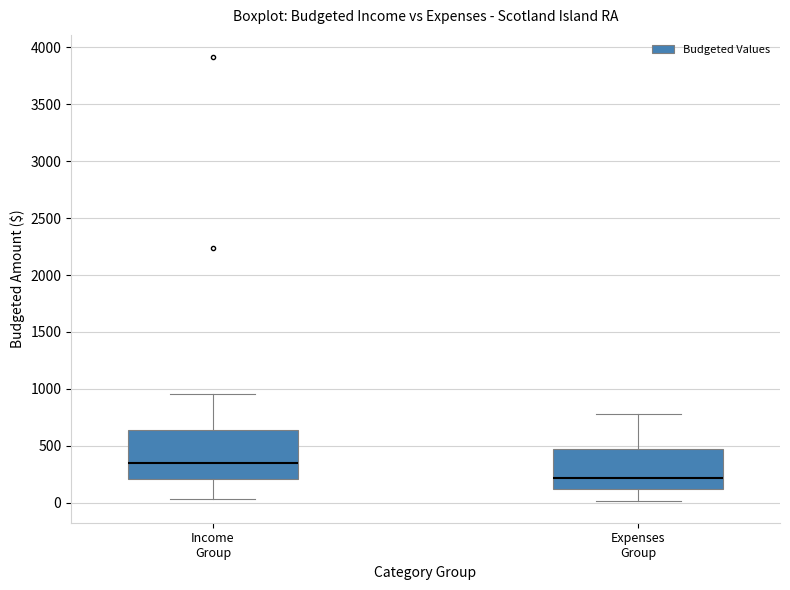

Where does the median line of the box for Expenses Group sit on the y-axis? The values are not printed on the chart, so give them approximately, as read against the axis.

200